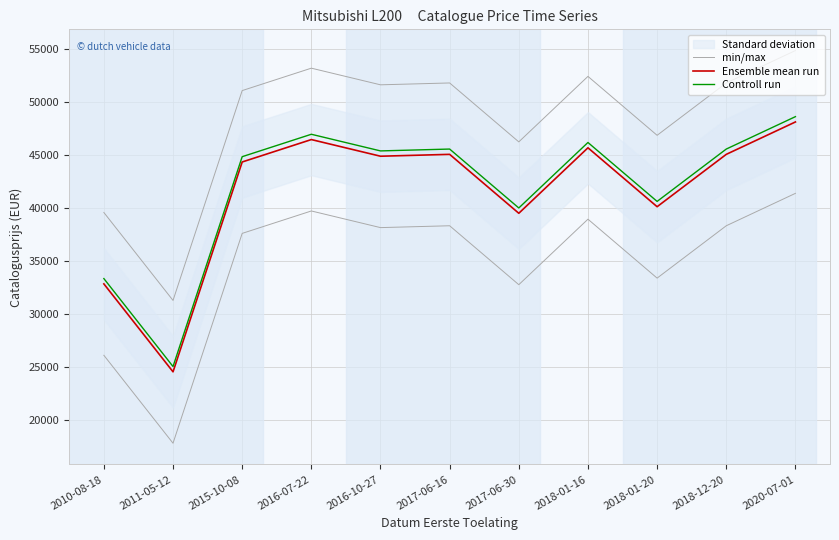

Is it true that Controll run equals 8719.8 at 2011-05-12?

False